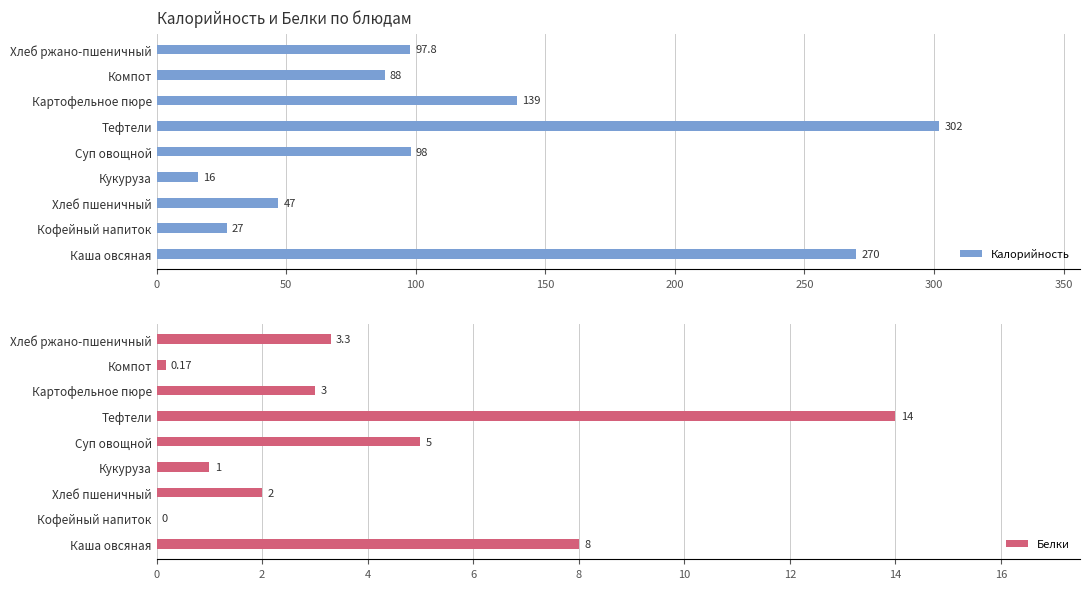

At which label does Калорийность reach its peak?

Тефтели